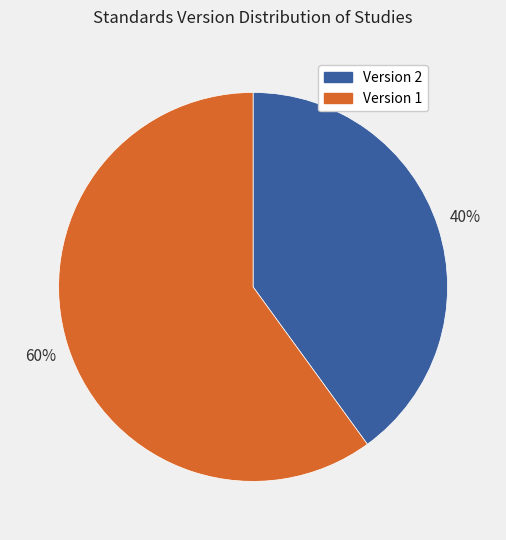

Is there a majority slice in this chart?

Yes